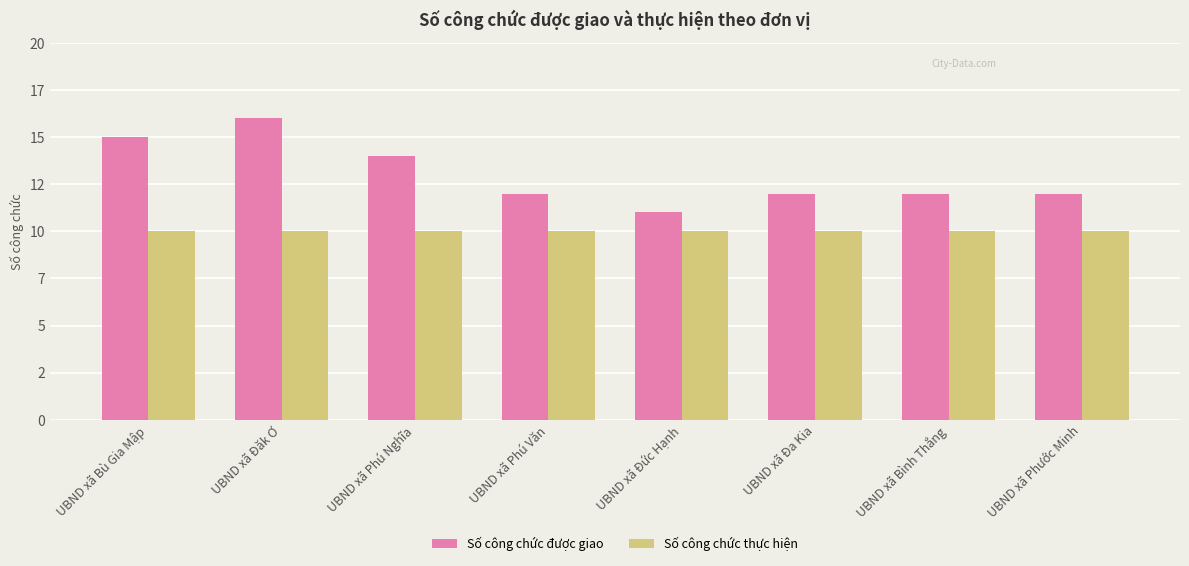

Does the chart contain stacked bars?

No